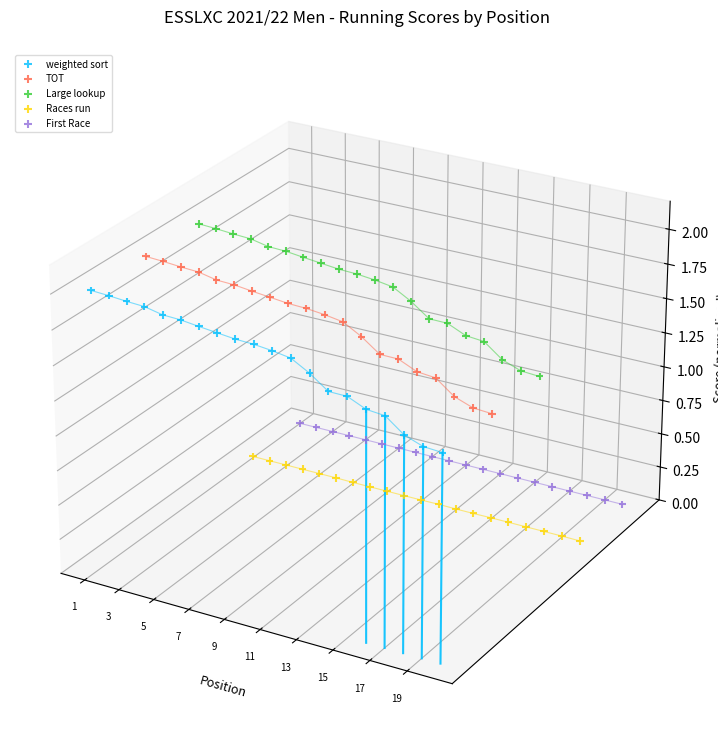

Is the value of Races run at 12 greater than the value of weighted sort at 5?

No